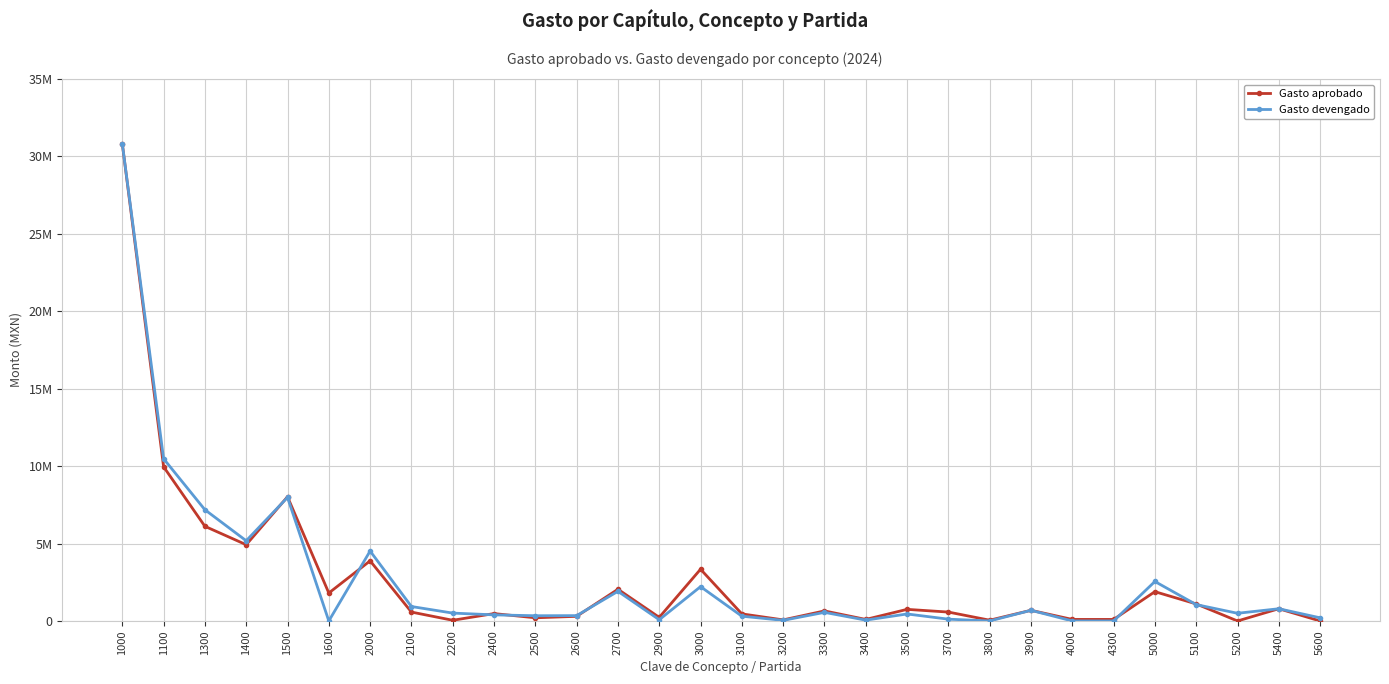

Is this an area chart (filled region under the line)?

No